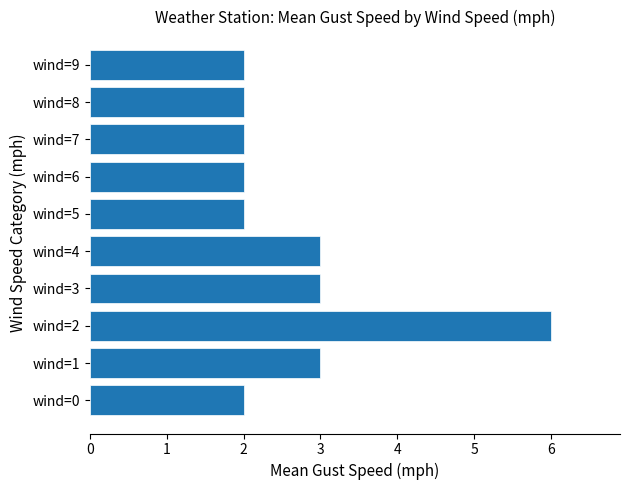

Count the number of data series in this chart.

1